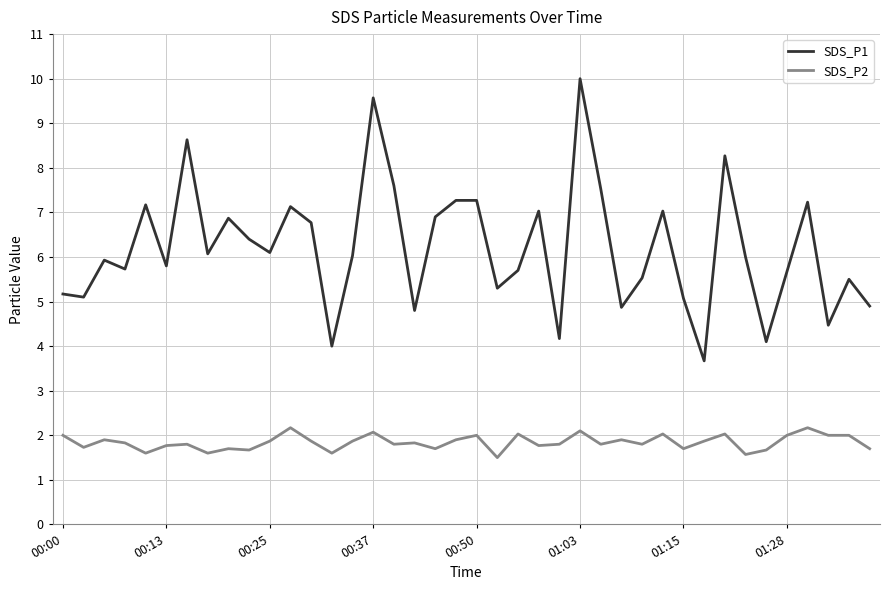

What is the greatest value displayed?

10.0